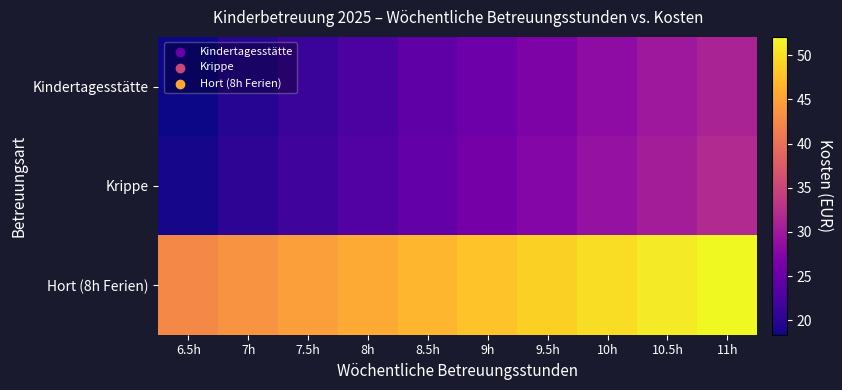

Rank the series by their maximum value, from lowest to highest.

Kindertagesstätte, Krippe, Hort (8h Ferien)